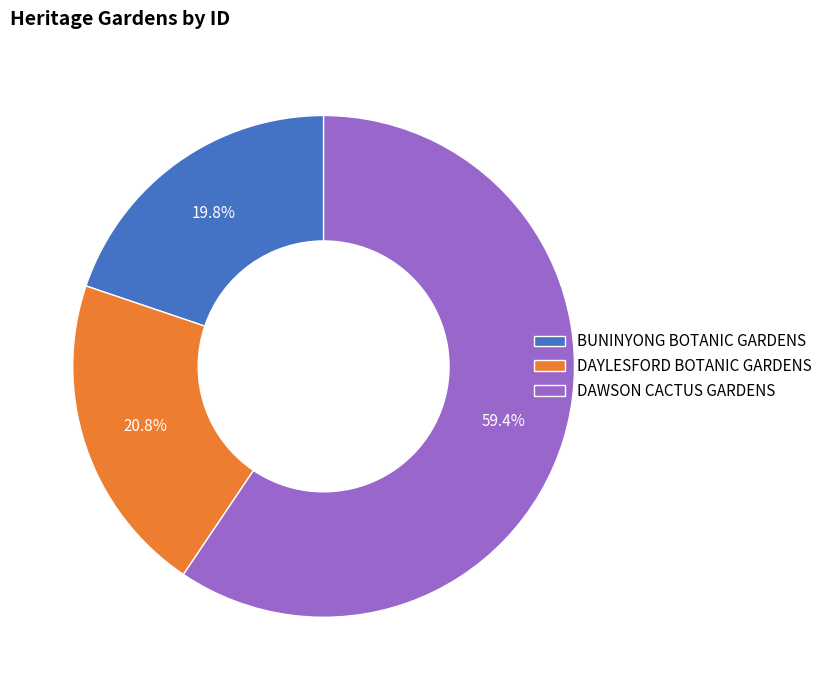

To the nearest percent, what portion does DAYLESFORD BOTANIC GARDENS represent?

21%